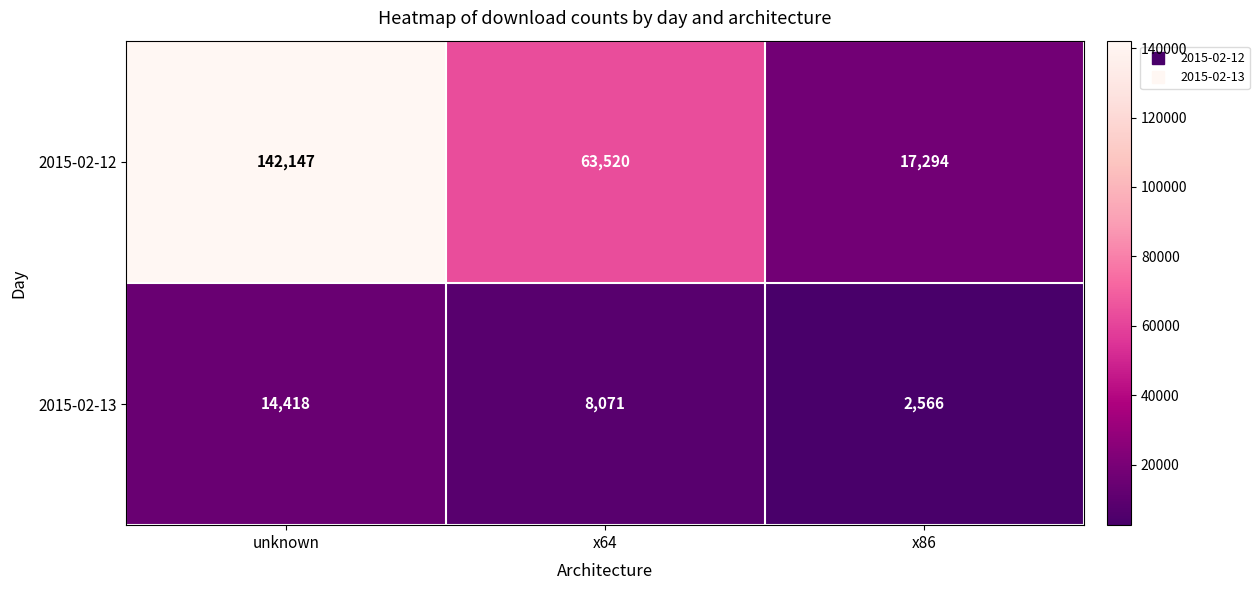

Reading left to right, extract all data points from this chart.

2015-02-12: unknown=142147	x64=63520	x86=17294
2015-02-13: unknown=14418	x64=8071	x86=2566